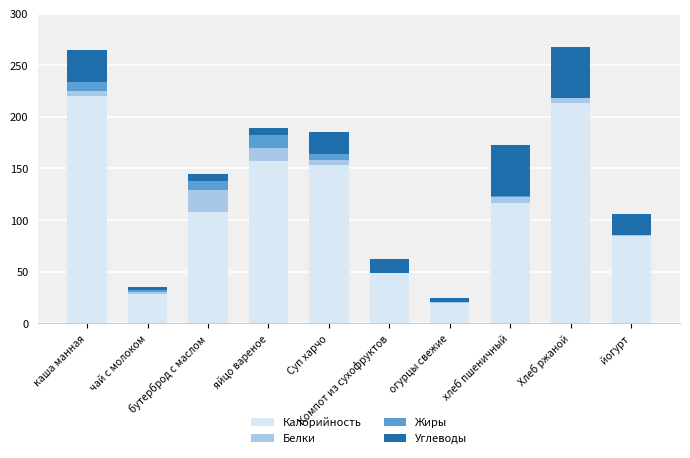

What is the maximum value for Калорийность?

220